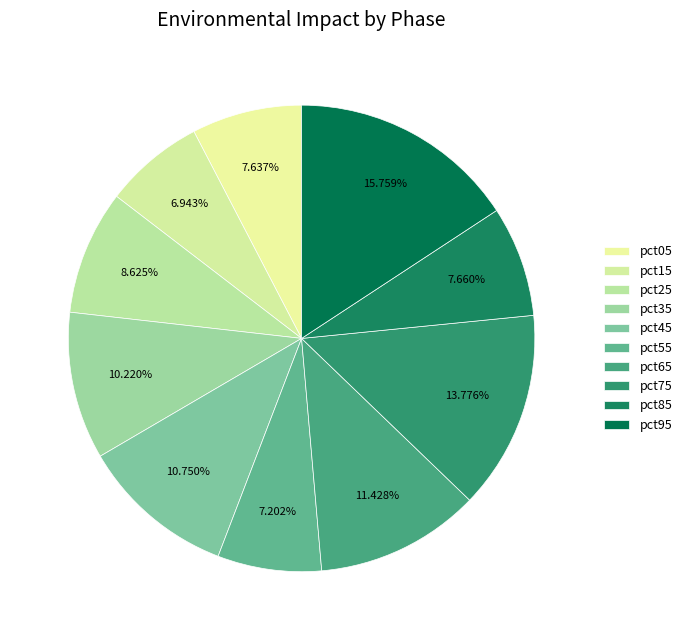

What is the largest slice in the pie chart?

pct95